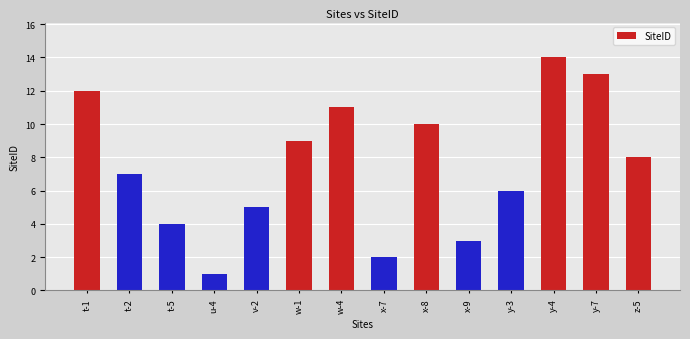

How many bars are there in total?

14